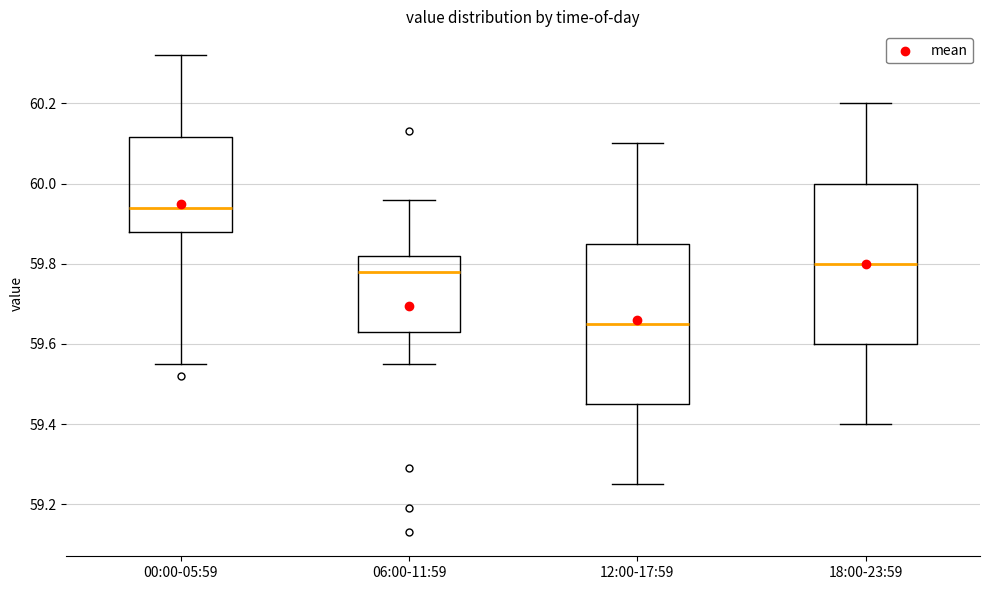

Where does the lower whisker of the box for 06:00-11:59 end on the y-axis? The values are not printed on the chart, so give them approximately, as read against the axis.

59.56